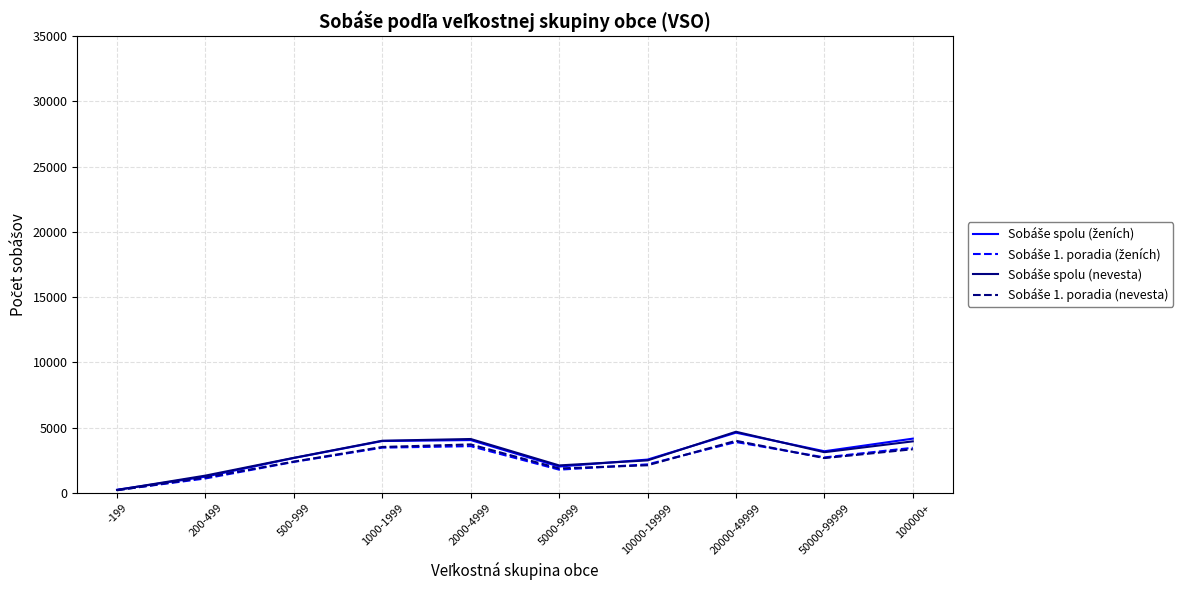

What is the spread (max minus min) of values at 20000-49999?

787